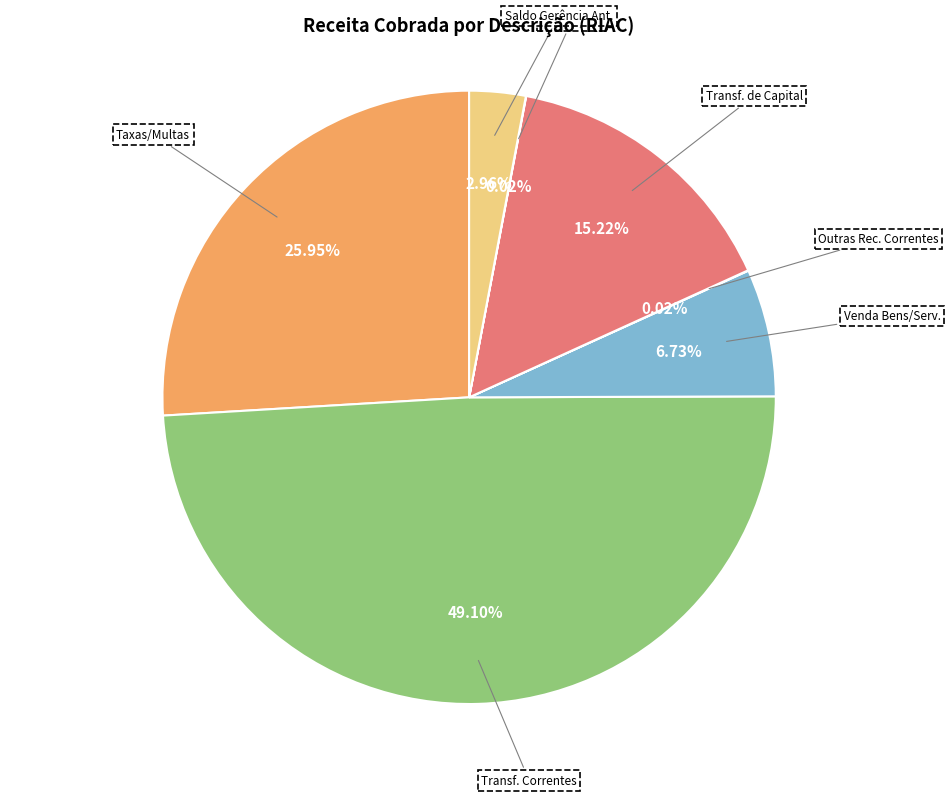

Does any single category account for the majority?

No